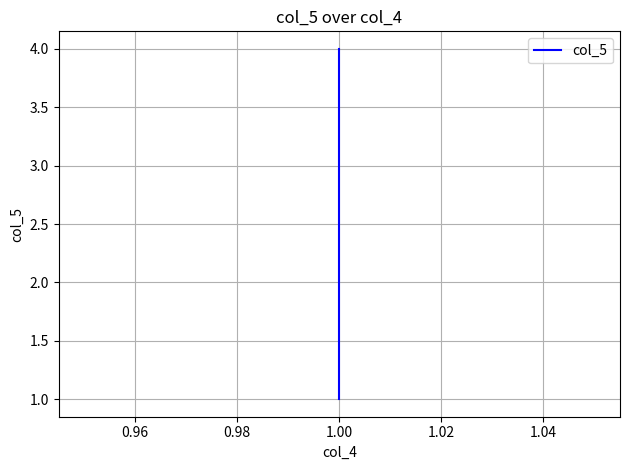

What is the minimum value shown in the chart?

1